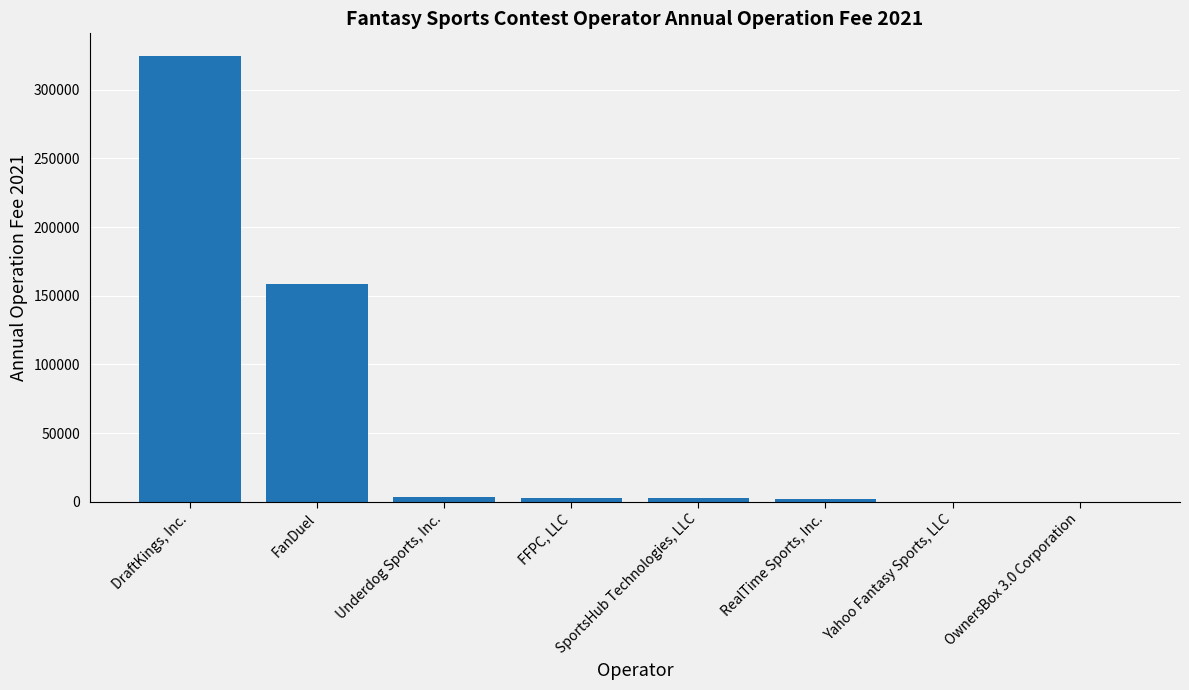

What is the average value?

61770